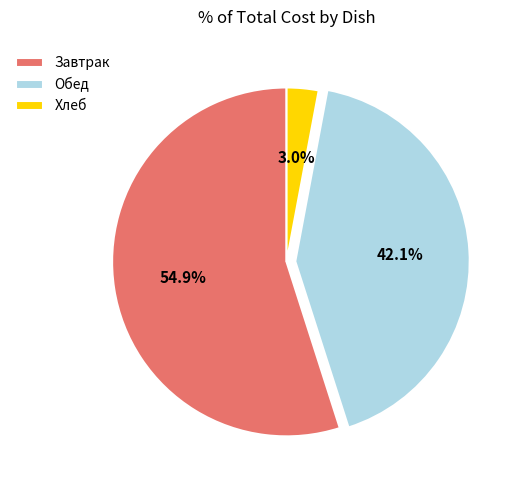

Which slice is the largest?

Завтрак